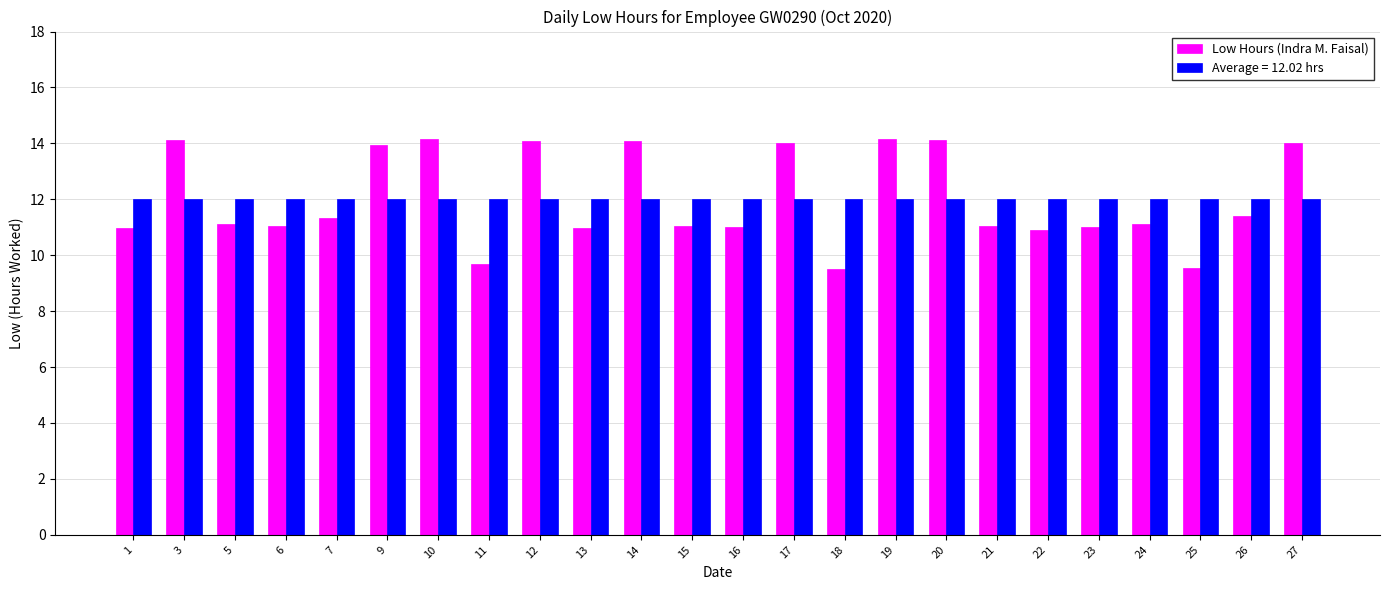

Is the value of Average = 12.02 hrs at 22 greater than the value of Low Hours (Indra M. Faisal) at 19?

No